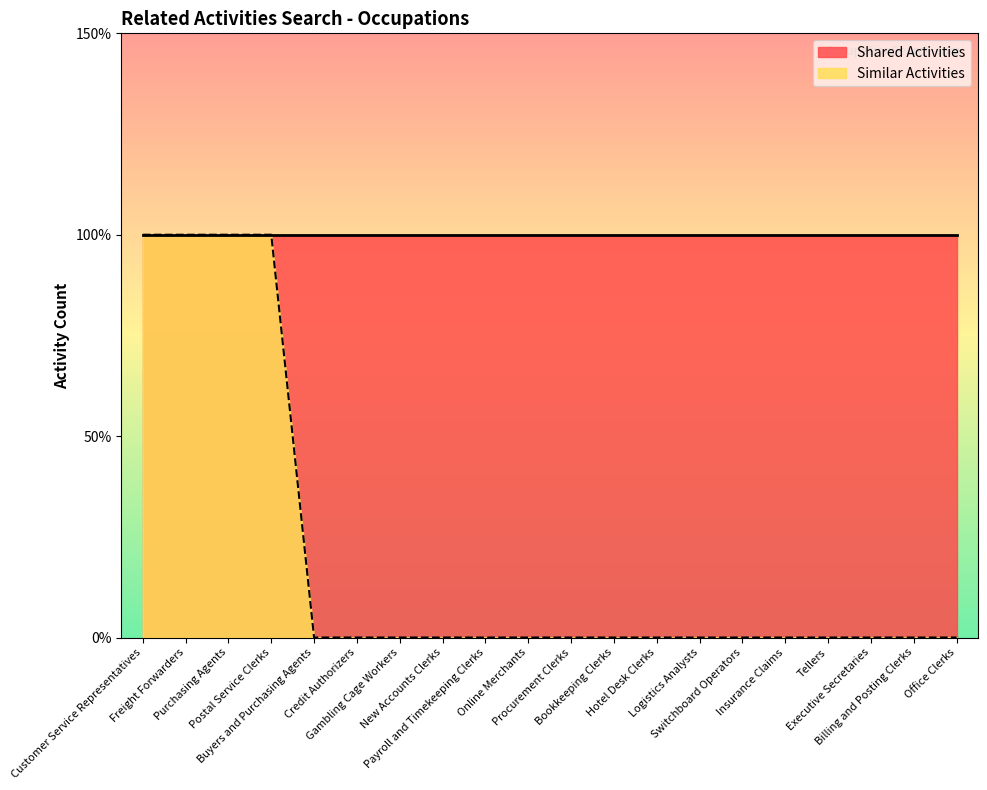

At which label is the value closest to 0?

Buyers and Purchasing Agents